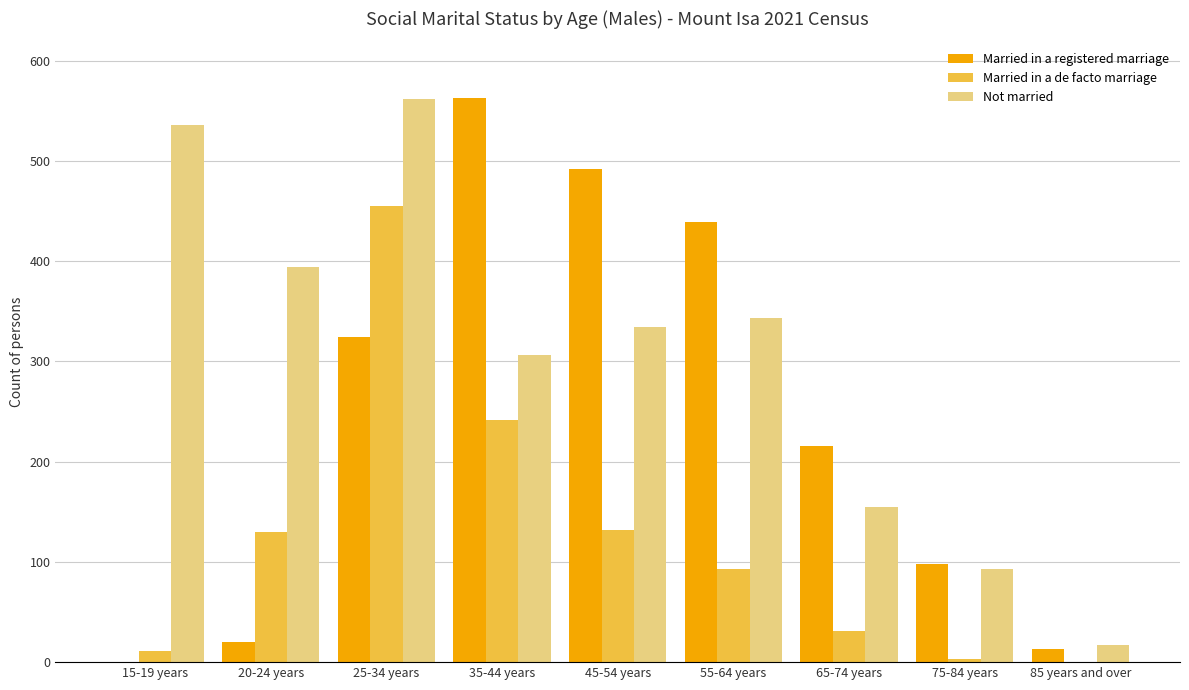

How many values in Married in a registered marriage are above zero?

8